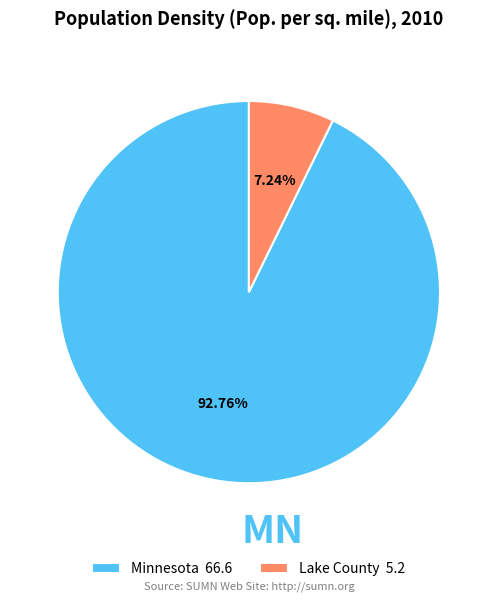

How many slices are in this pie chart?

2